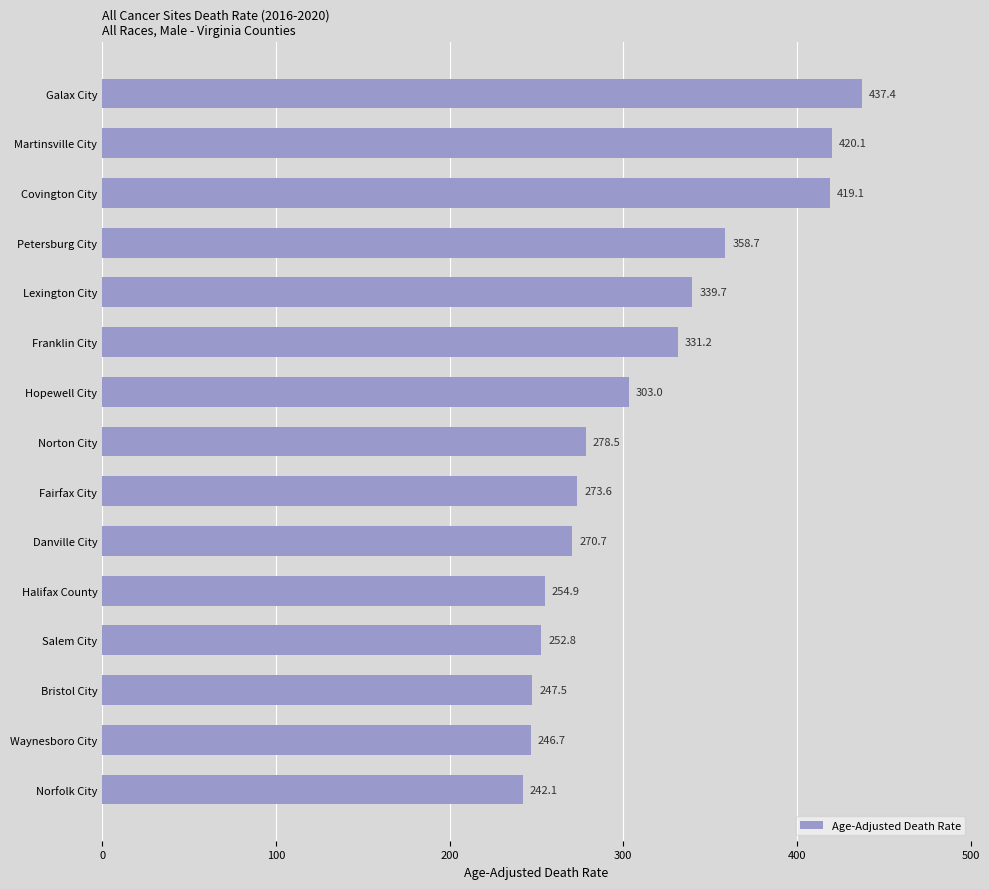

How many distinct data groups are displayed?

1